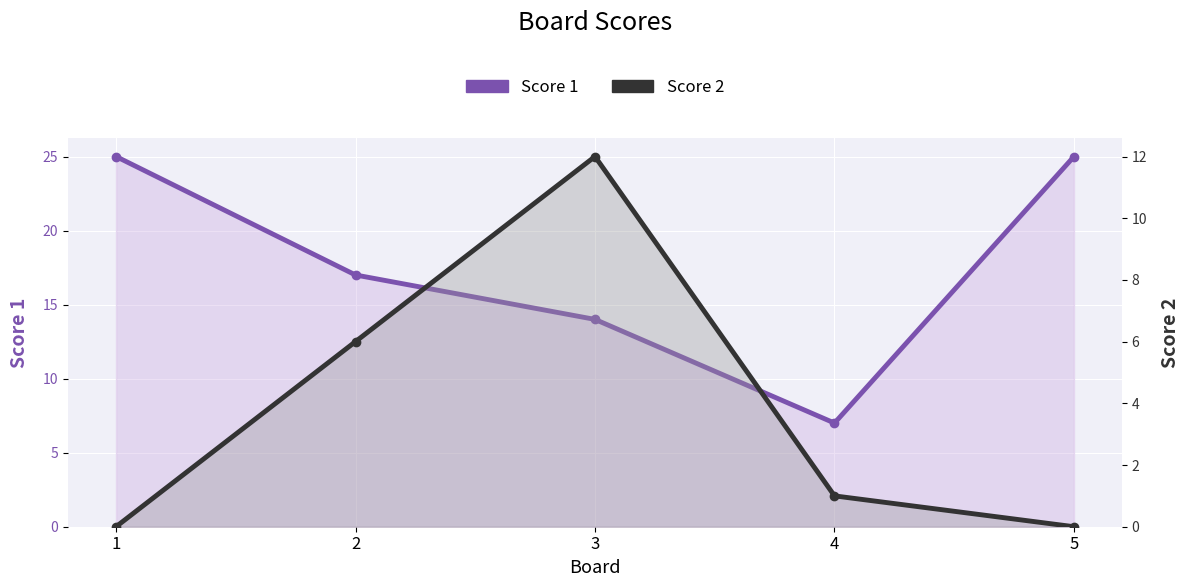

At which label does Score 2 first exceed 1?

2